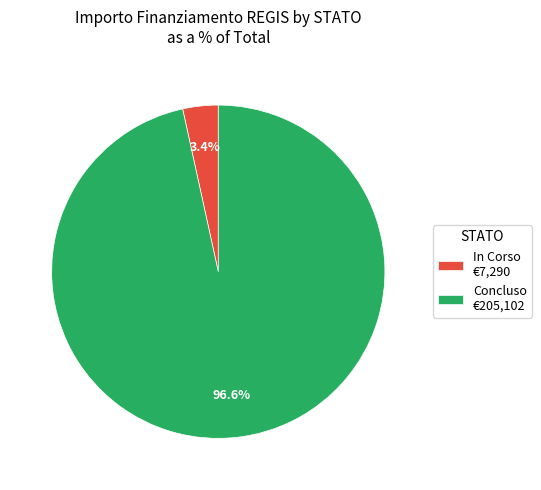

What portion of the pie excludes In Corso €7,290?

96.6%